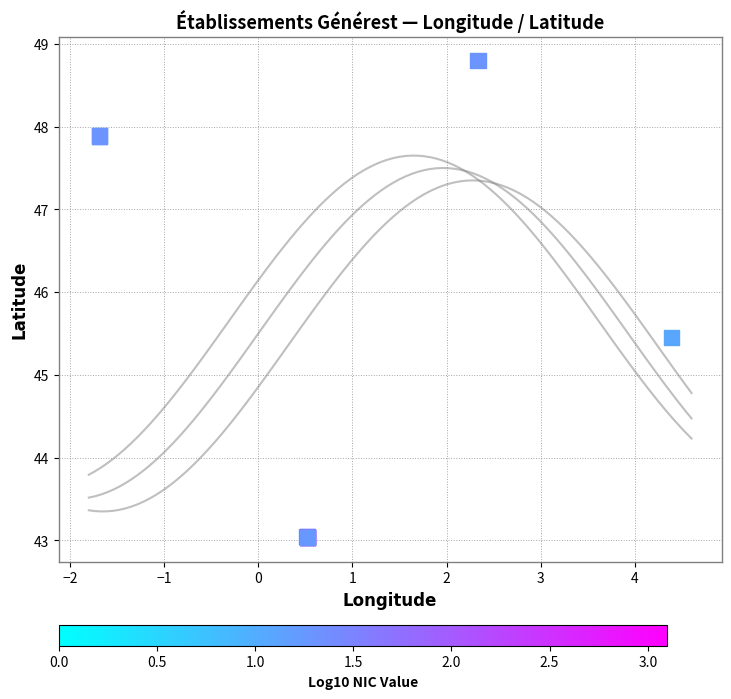

What Y value in the scatter plot is closest to 45?

45.5